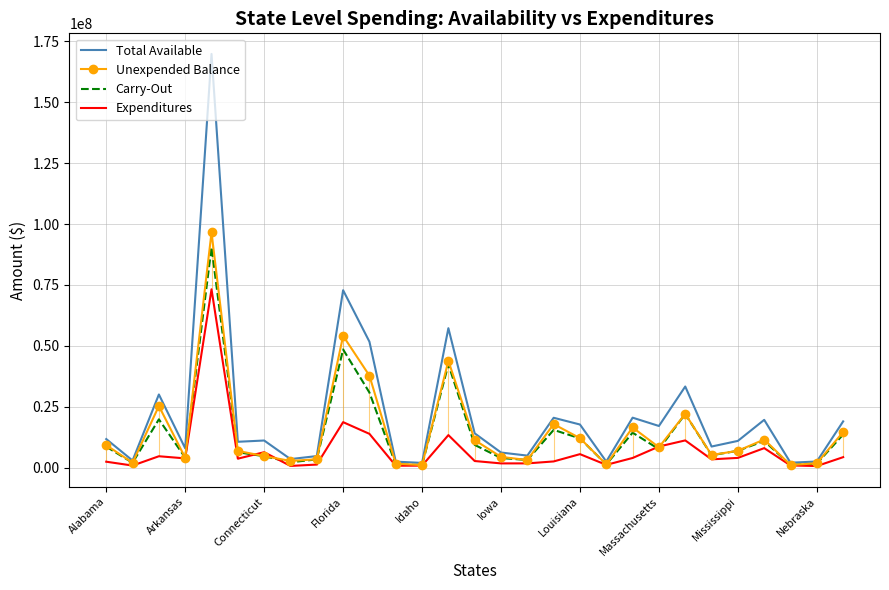

At which label is Total Available closest to 85881914?

Florida